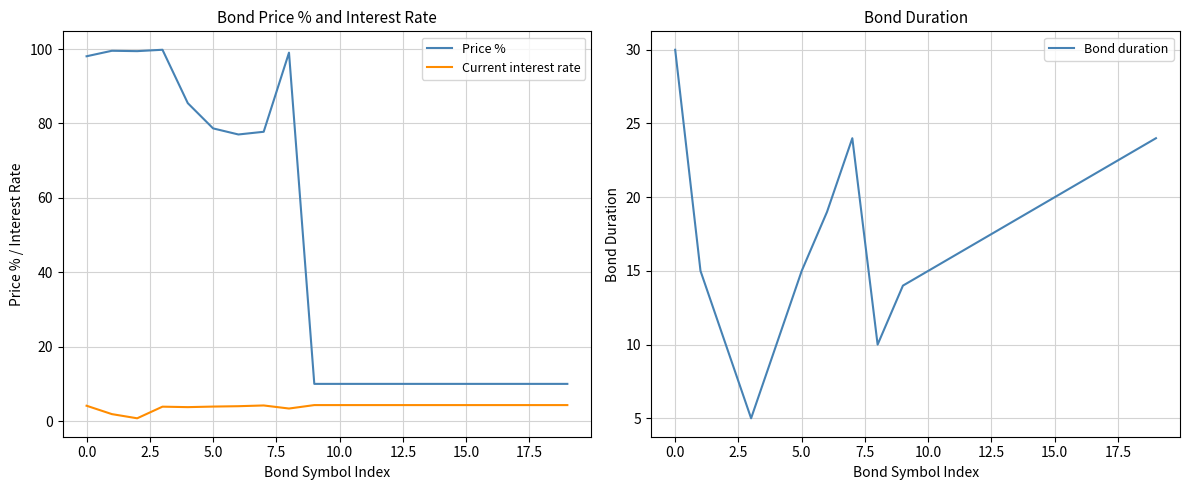

After their last crossing, which series has the higher values: Bond duration or Price %?

Bond duration